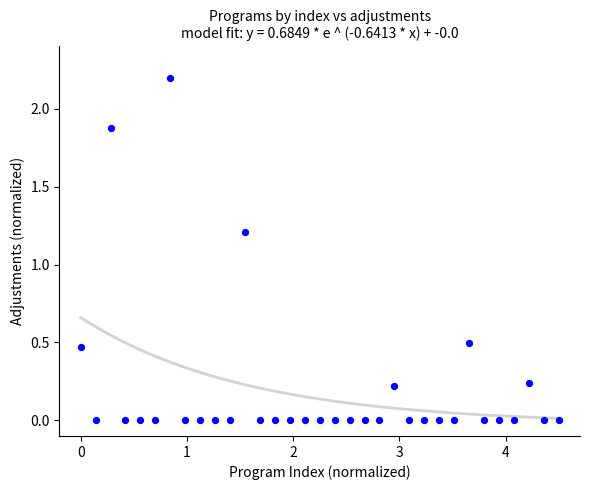

What is the range of X values (max minus min)?

4.5